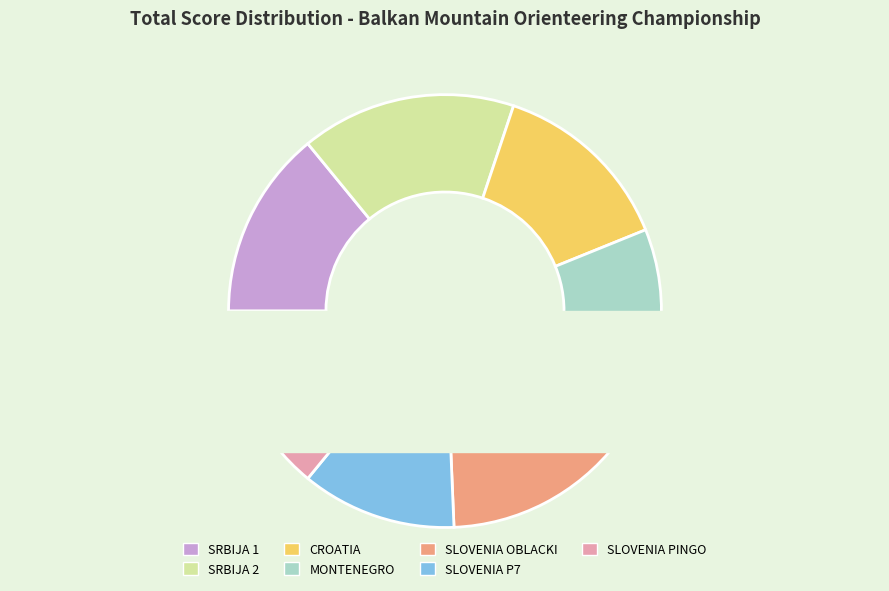

What percentage is the CROATIA slice, to the nearest percent?

14%